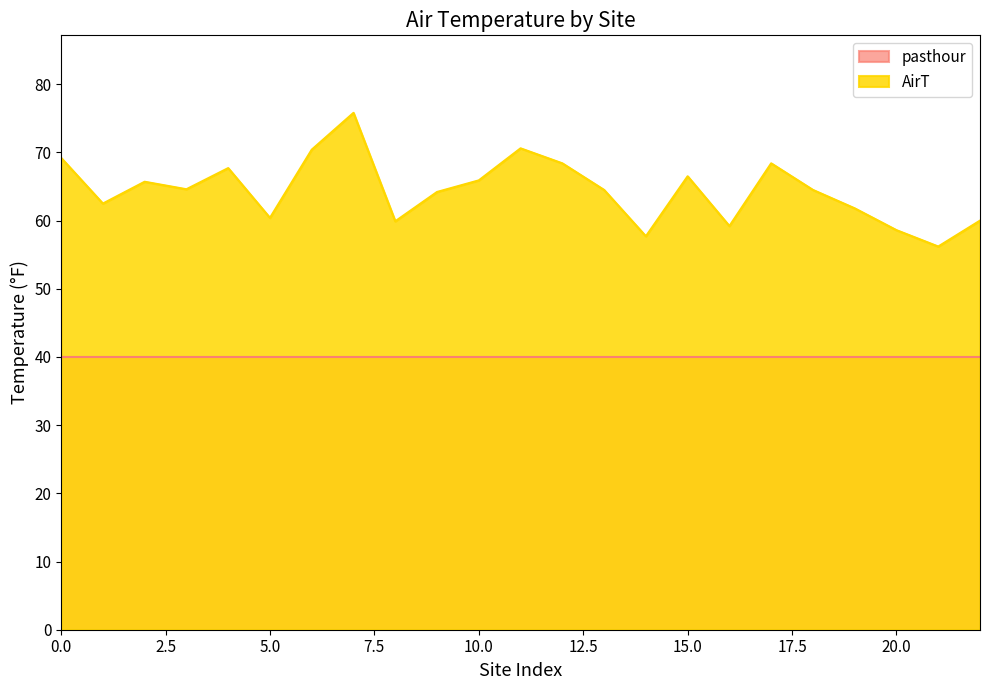

The value of pasthour at 5.0 is 14.2. True or false?

False